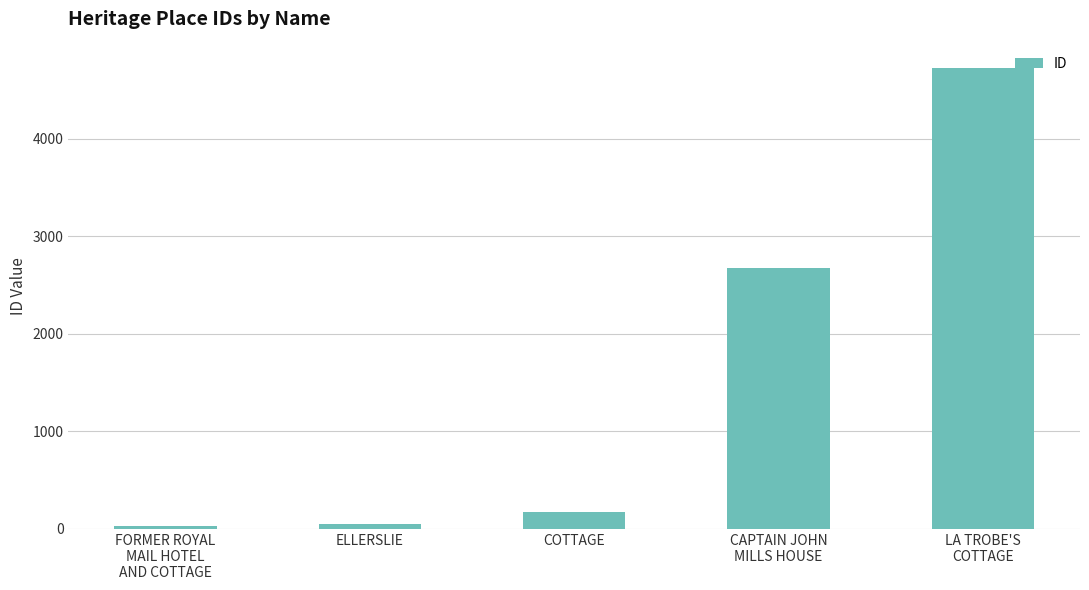

What is the greatest value displayed?

4729